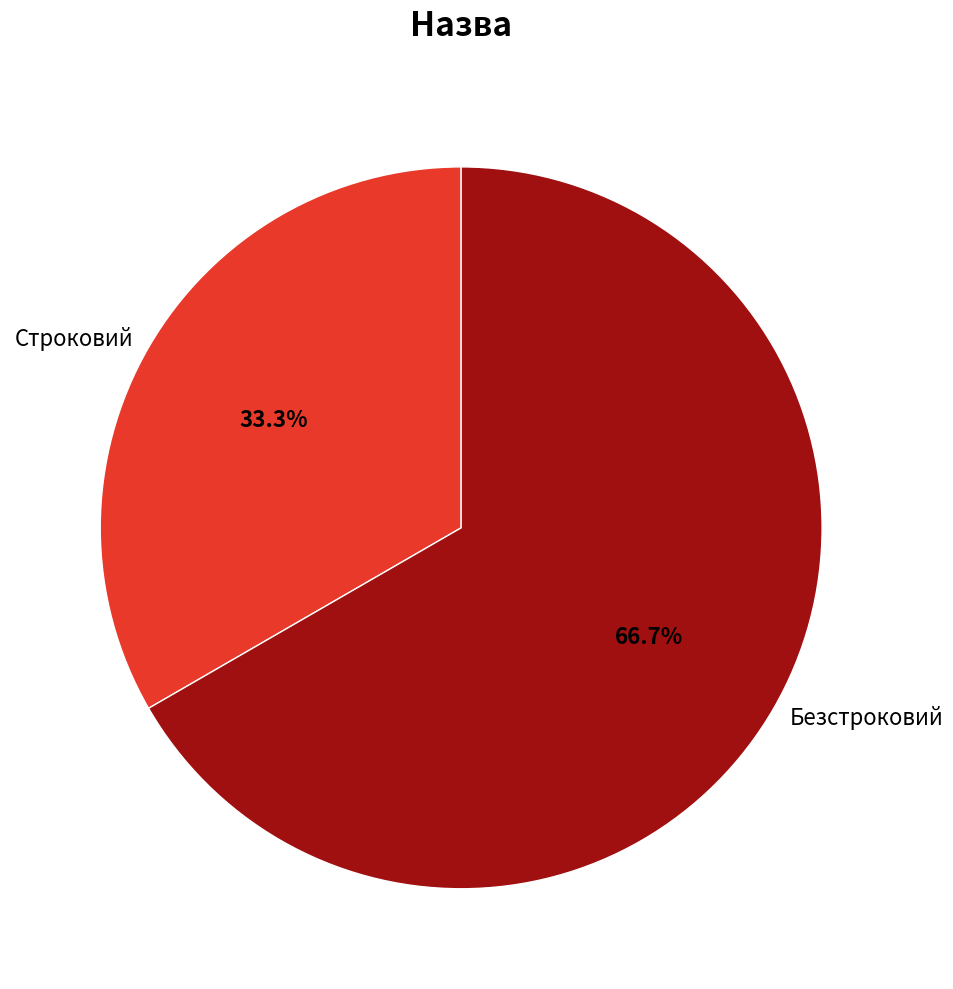

To the nearest percent, what percentage of the pie is Строковий?

33%